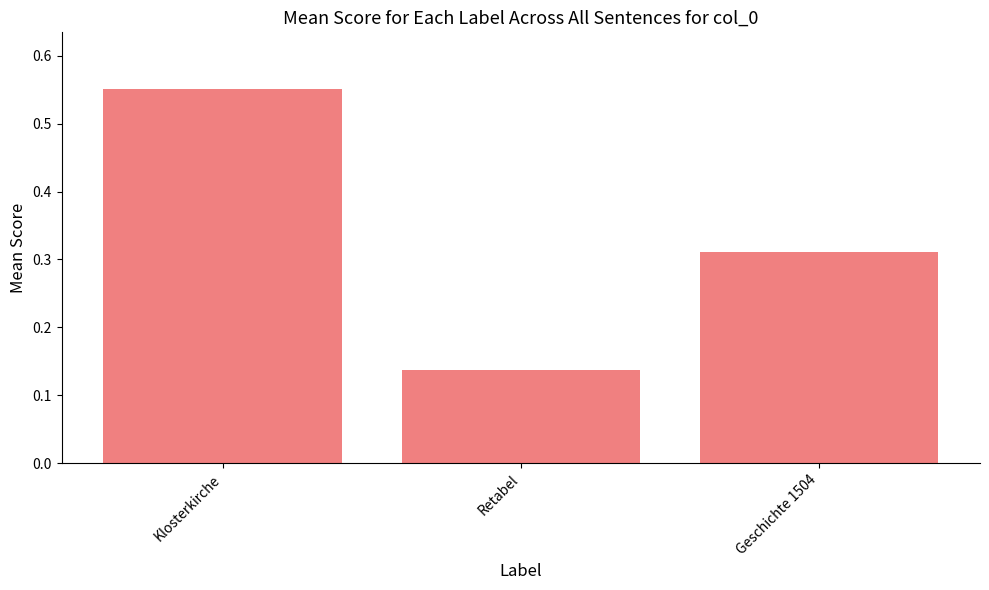

Which has a higher value, Geschichte 1504 or Retabel?

Geschichte 1504